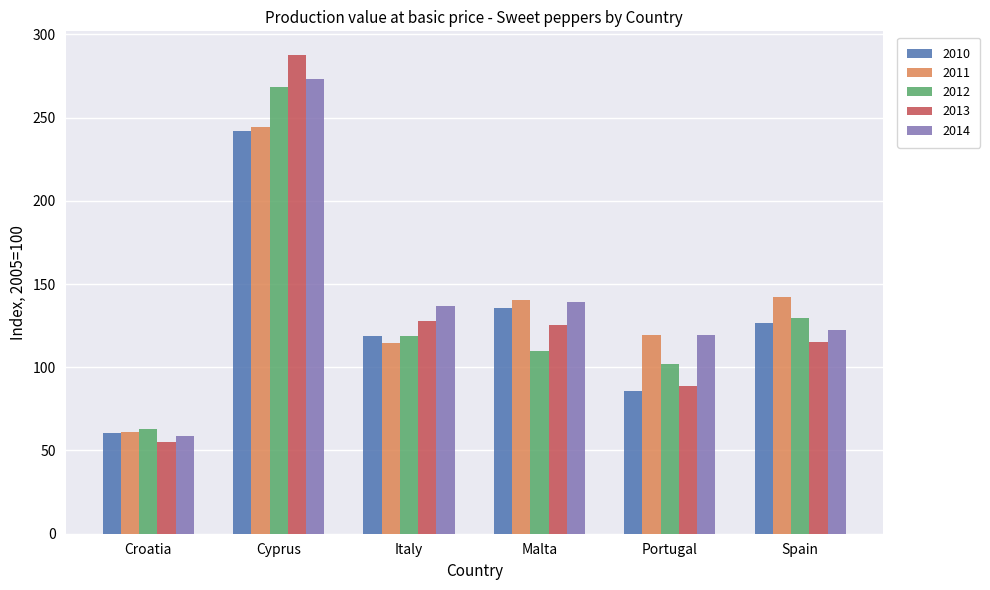

What are all the series names shown in the legend?

2010, 2011, 2012, 2013, 2014